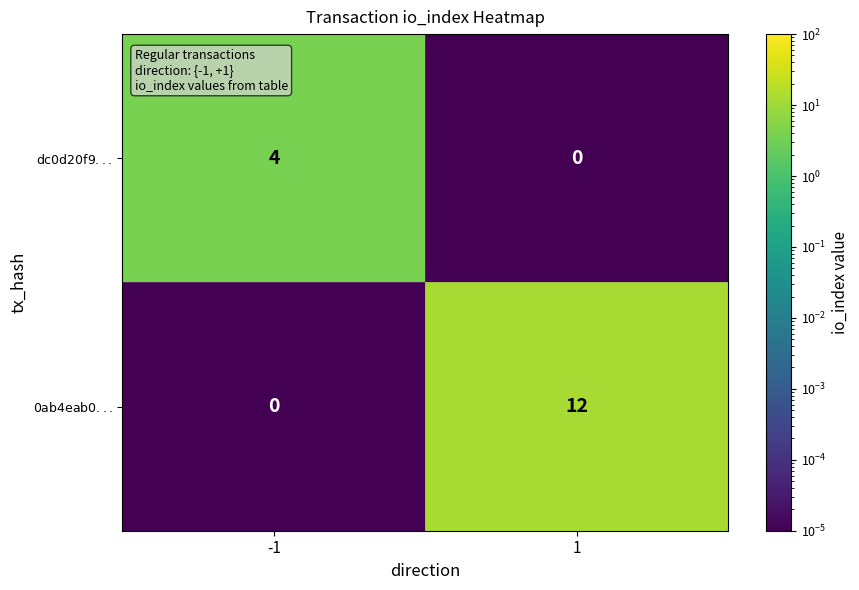

What is the spread (max minus min) of values at 1?

12